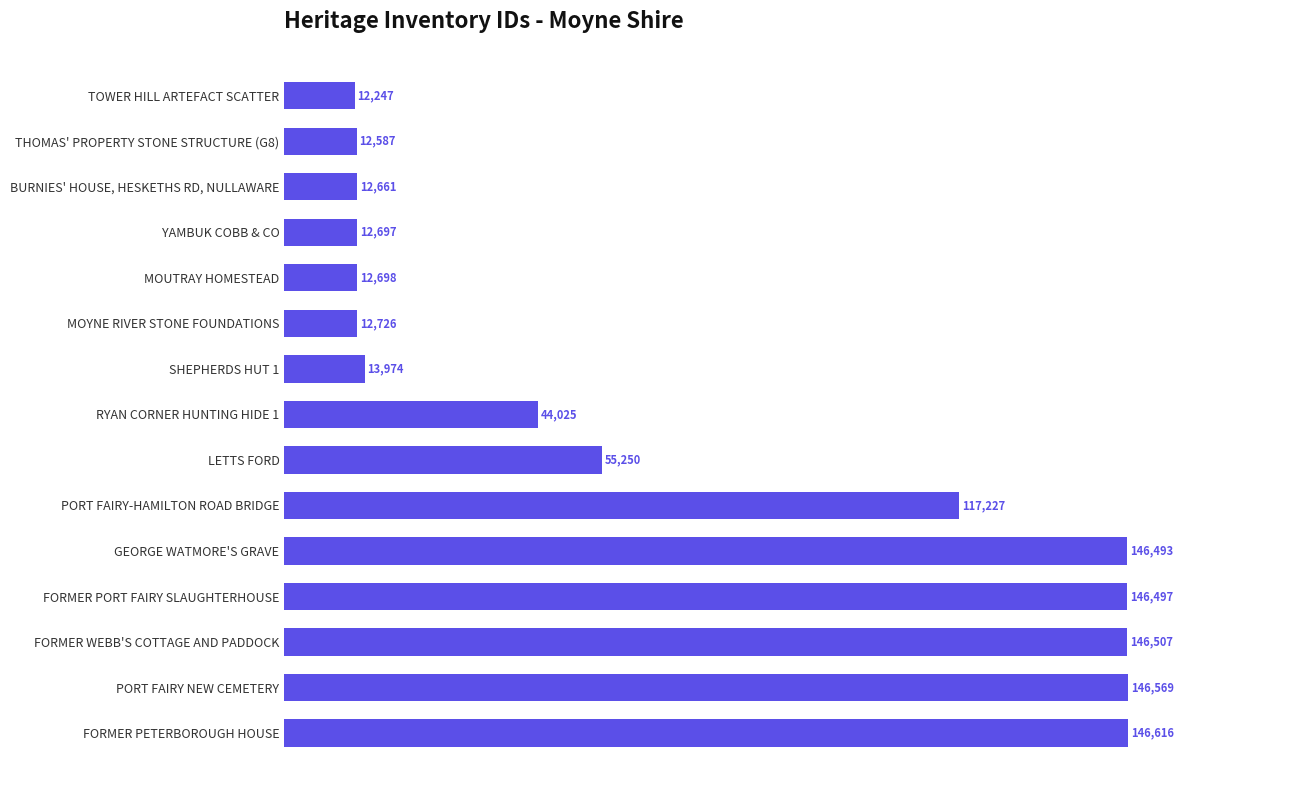

The chart shows a value of 65513 at PORT FAIRY-HAMILTON ROAD BRIDGE. True or false?

False